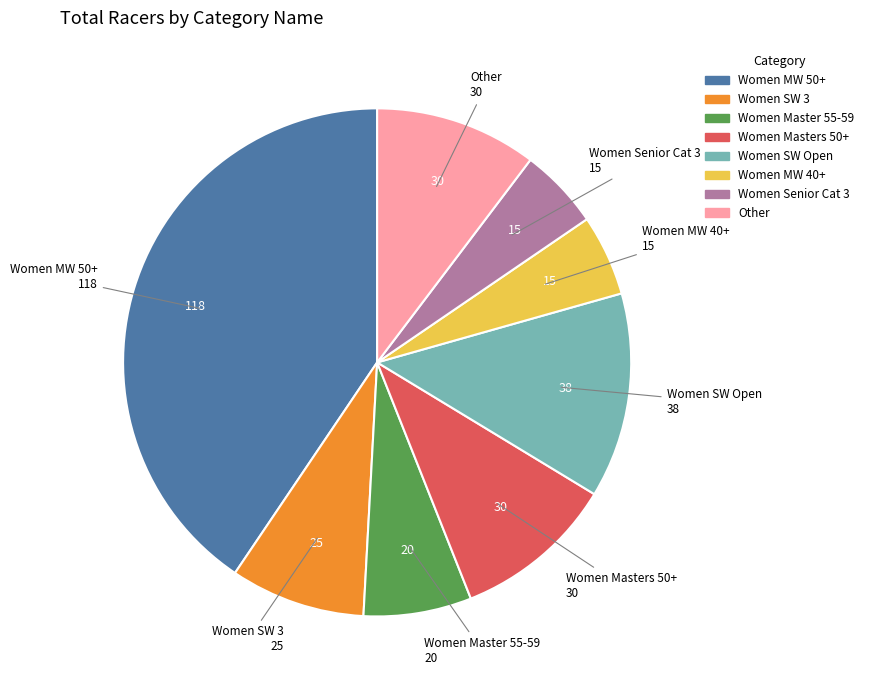

Does any single category account for the majority?

No